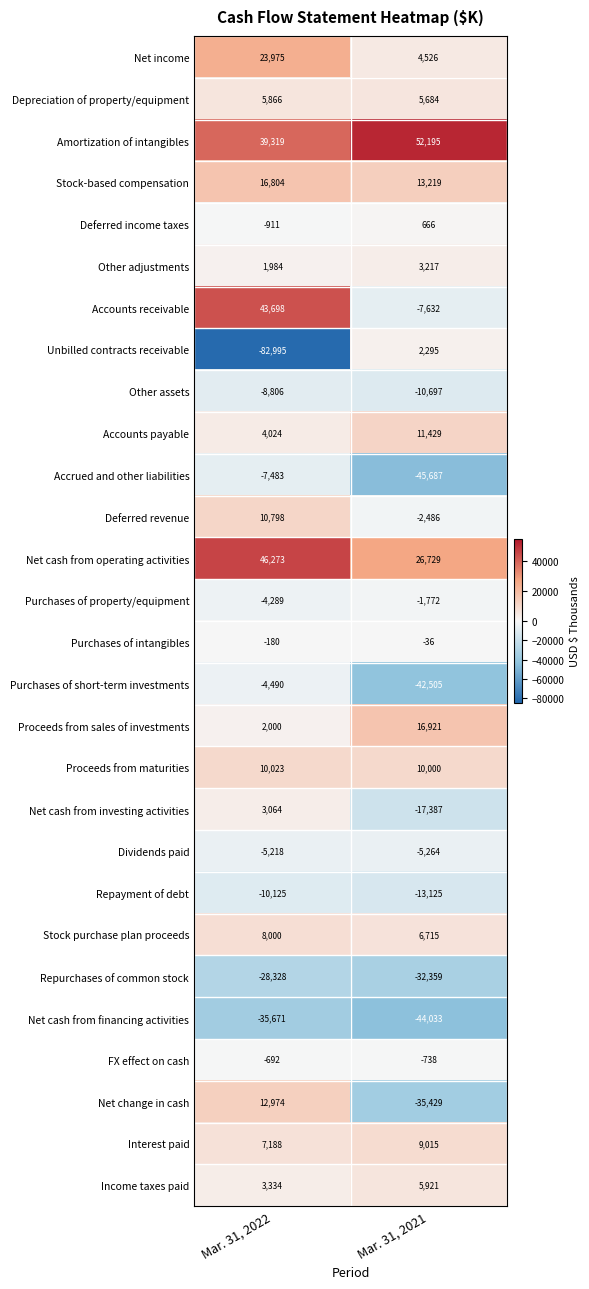

How many values in the Repayment of debt series are below -10125?

1